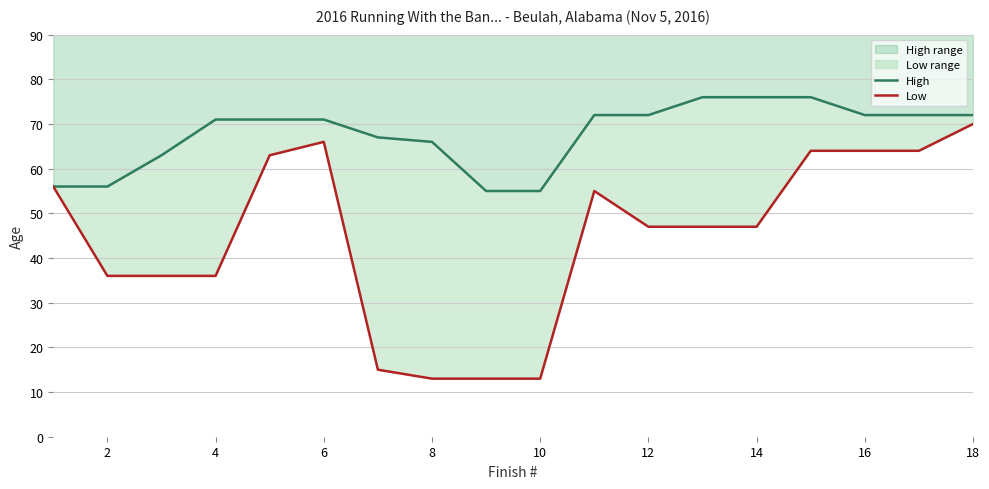

True or false: Low and High intersect in this chart.

False